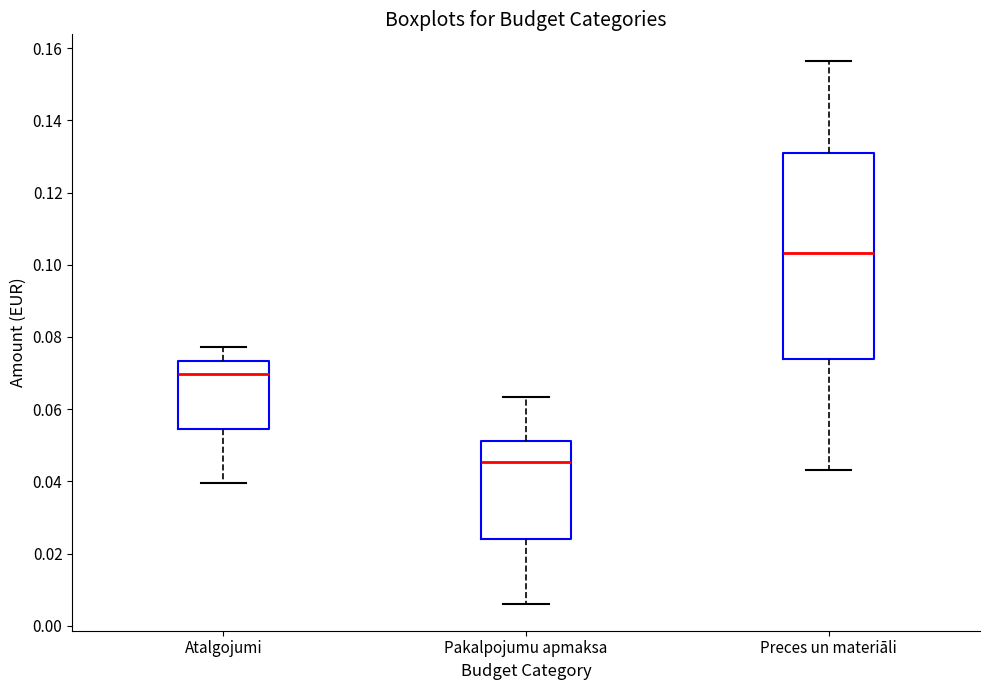

Where is the upper edge of the box for Atalgojumi on the y-axis? The values are not printed on the chart, so give them approximately, as read against the axis.

0.074